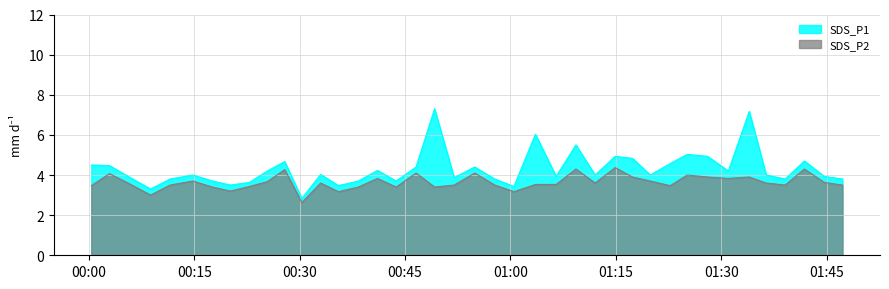

What is the difference between the maximum and minimum values in the SDS_P2 series?

1.7